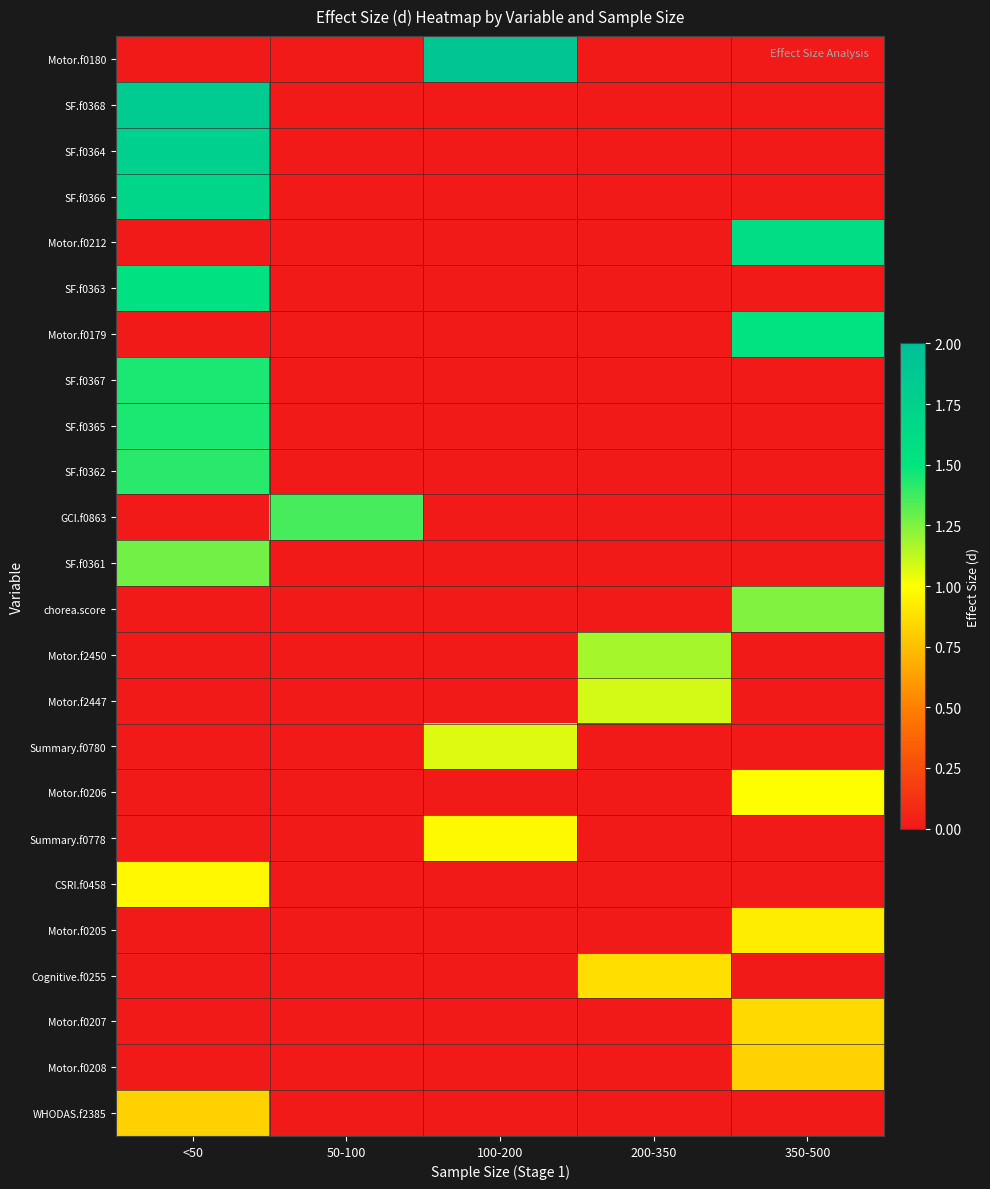

What is the total value across all series at 350-500?

8.0